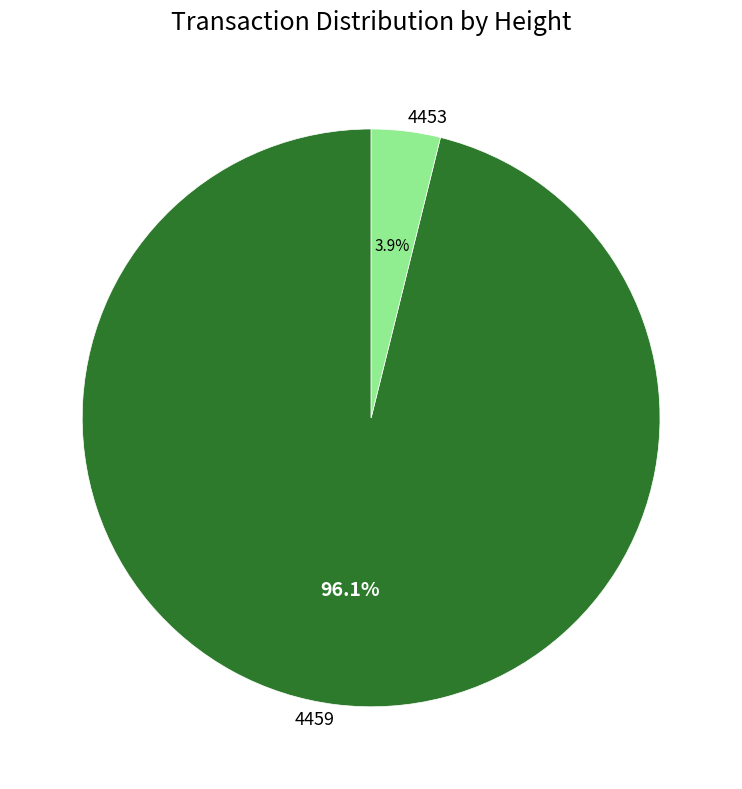

To the nearest percent, what portion does 4453 represent?

4%